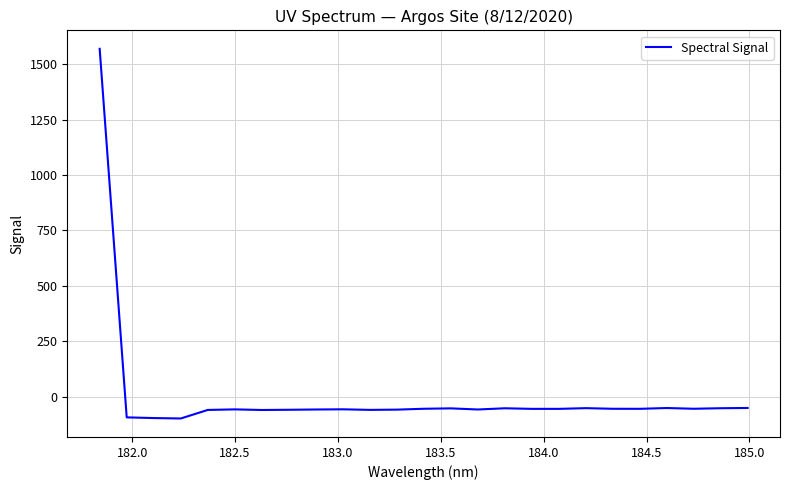

What is the greatest value displayed?

1570.6